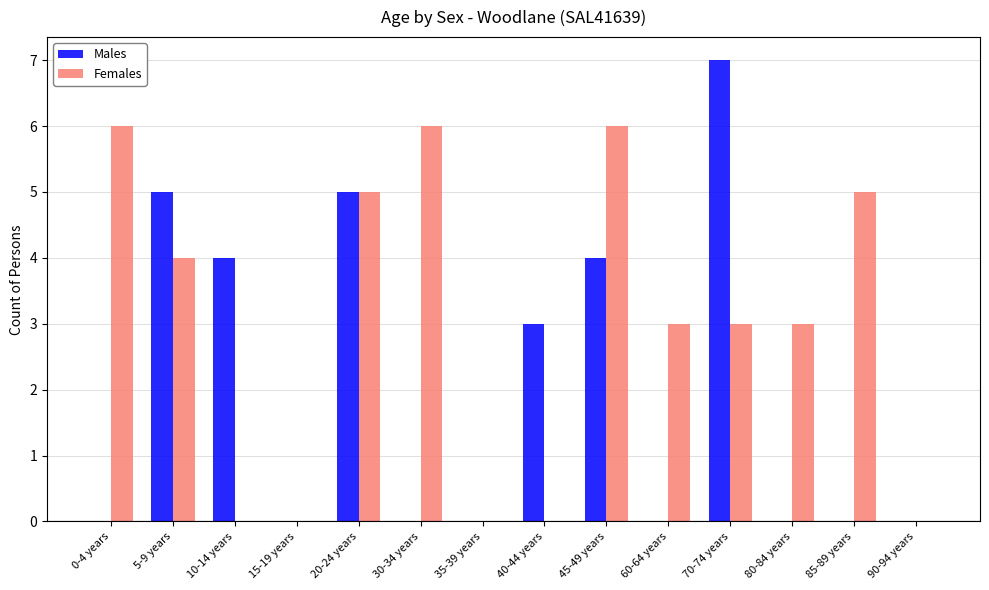

Is it true that Males equals 0 at 35-39 years?

True